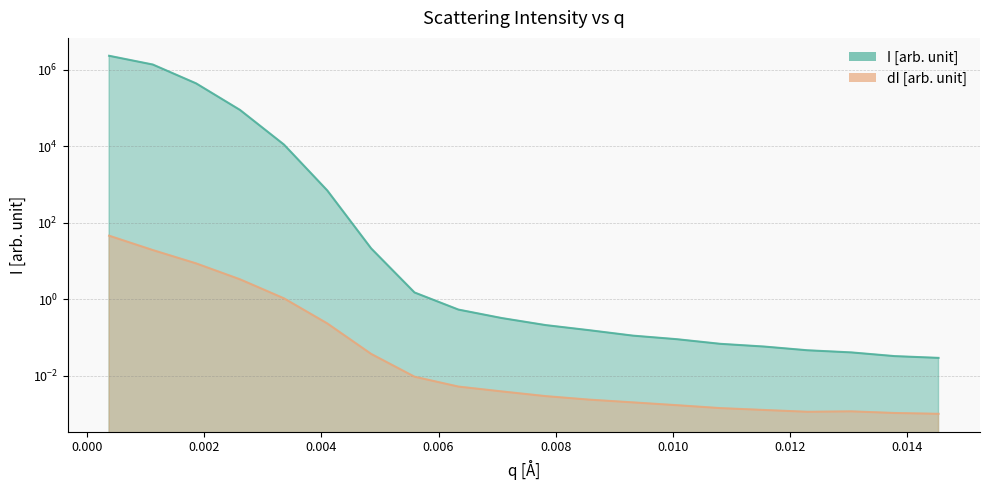

What is the difference between the dI [arb. unit] values at 0.00261 and 0.000372818?

42.3